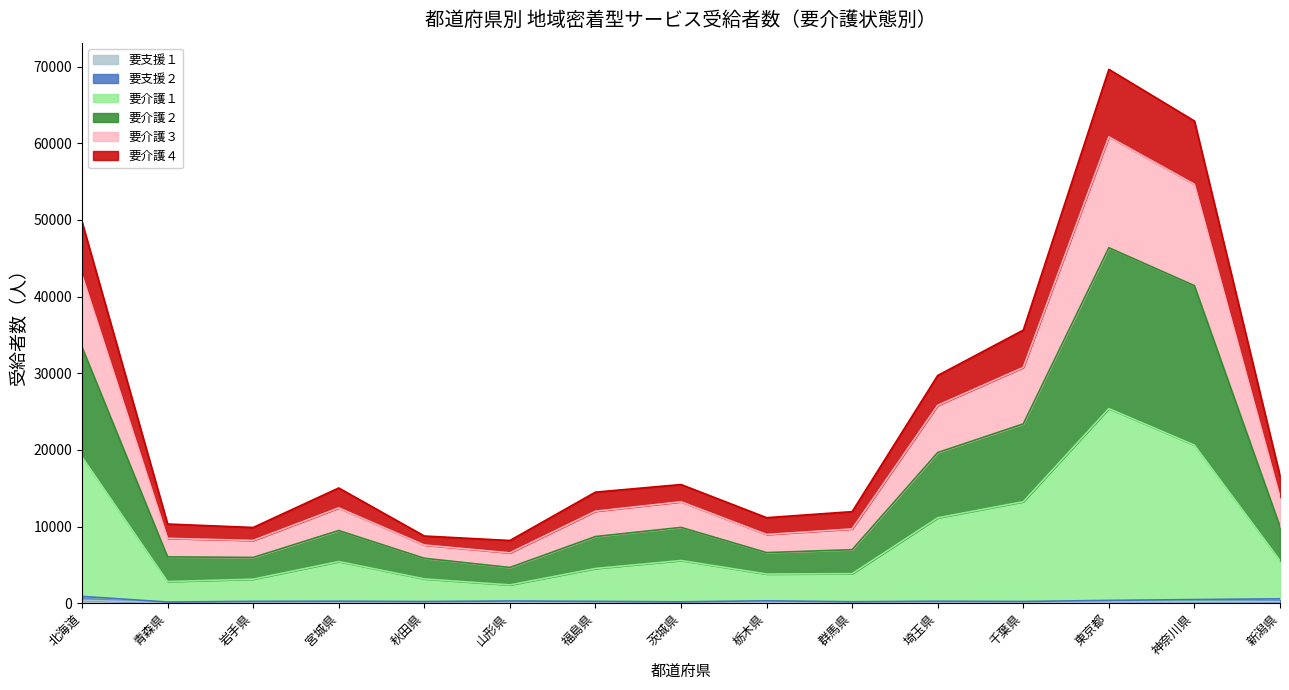

Read the 要支援１ value at 東京都.

147